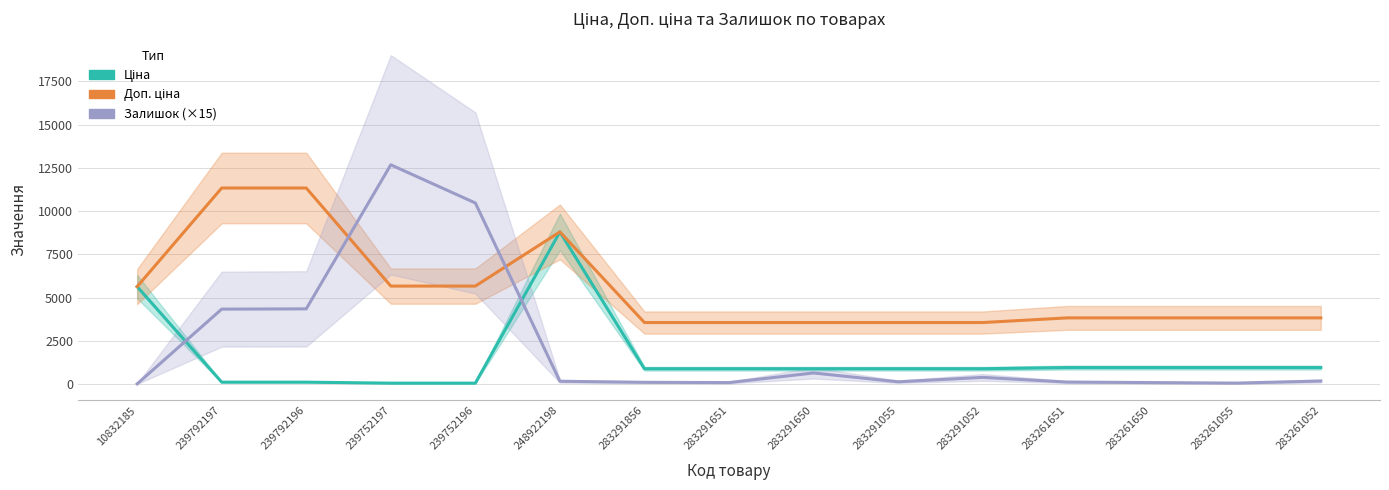

What is the minimum value for Ціна?

56.7